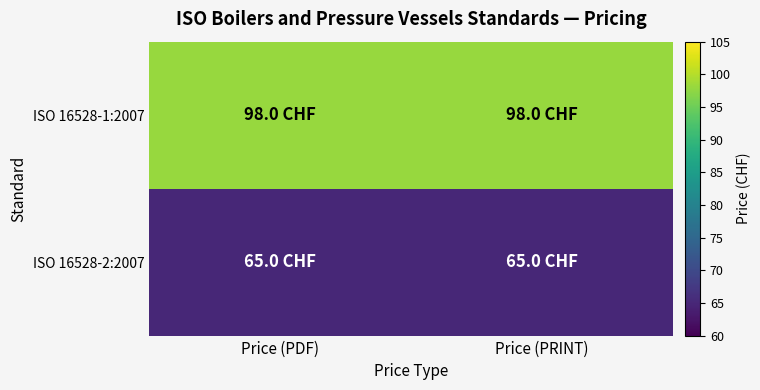

Reading left to right, list all the values displayed in this chart.

ISO 16528-1:2007: Price (PDF)=98	Price (PRINT)=98
ISO 16528-2:2007: Price (PDF)=65	Price (PRINT)=65